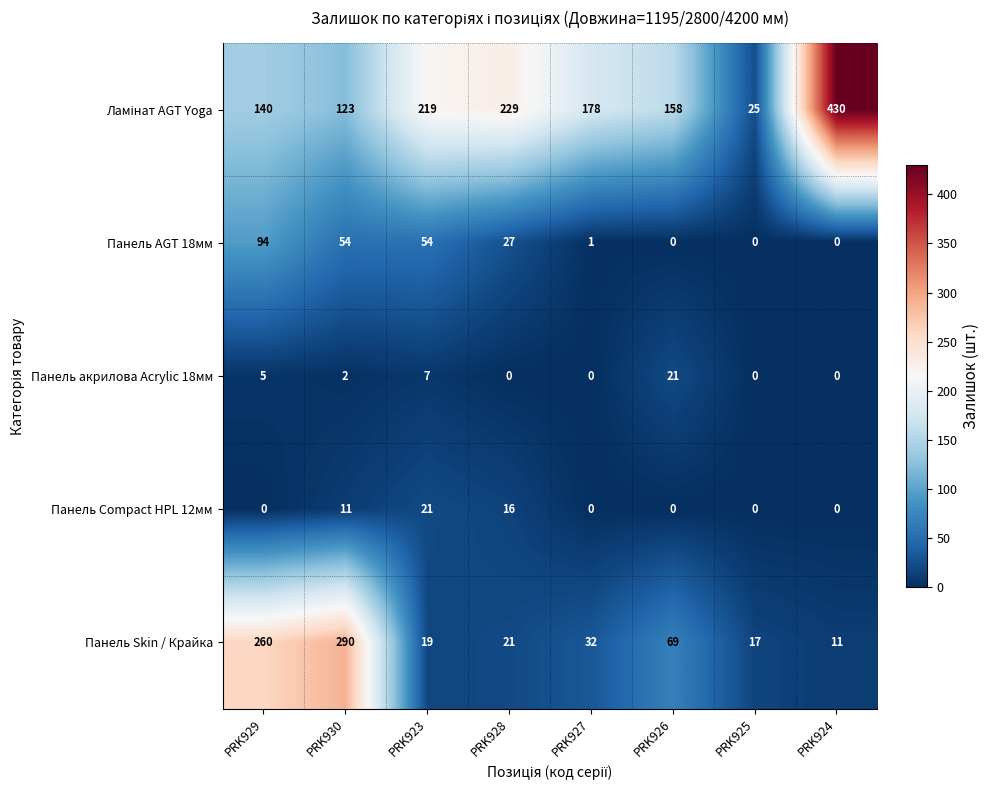

At which category is the sum across all series the highest?

PRK929